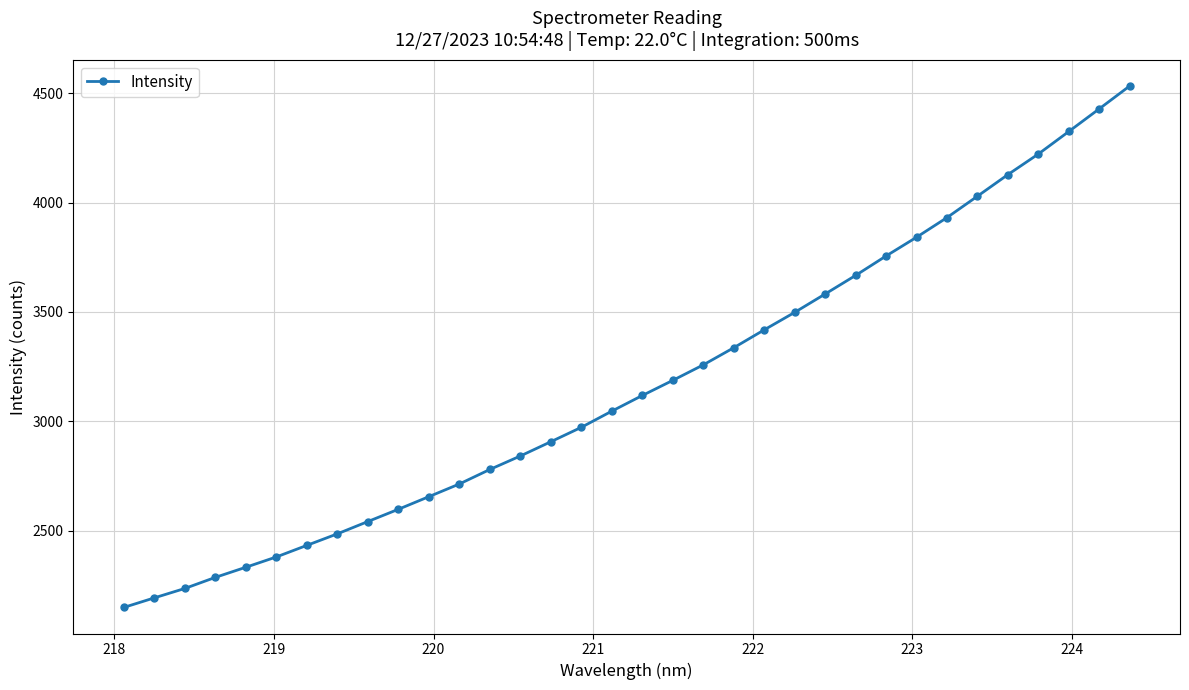

What is the difference between the maximum and minimum values?

2384.1